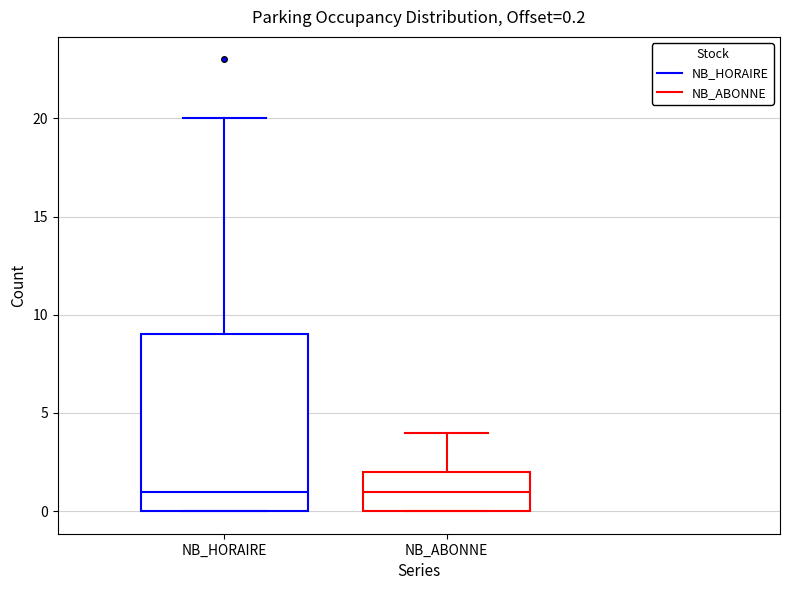

Comparing the boxes themselves (not the whiskers), which one is the tallest?

NB_HORAIRE